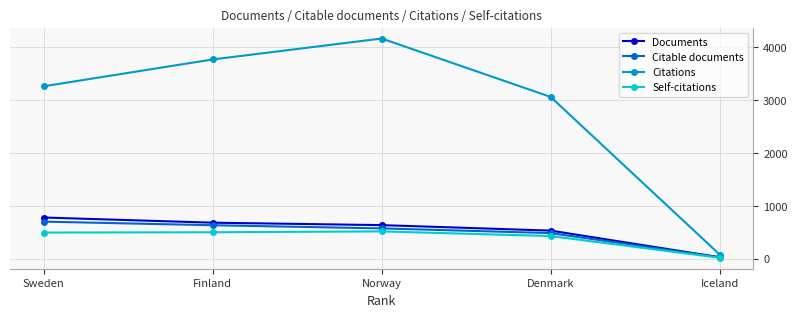

What is the label of the 3rd point from the left?

Norway